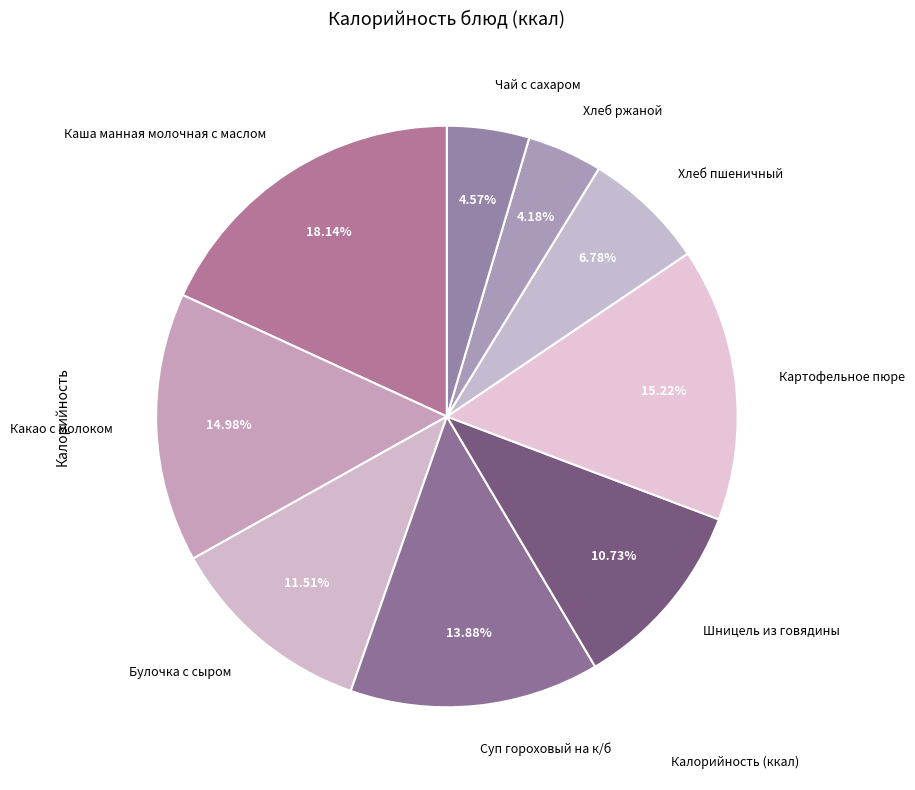

The Картофельное пюре slice represents 15% of the pie. True or false?

True